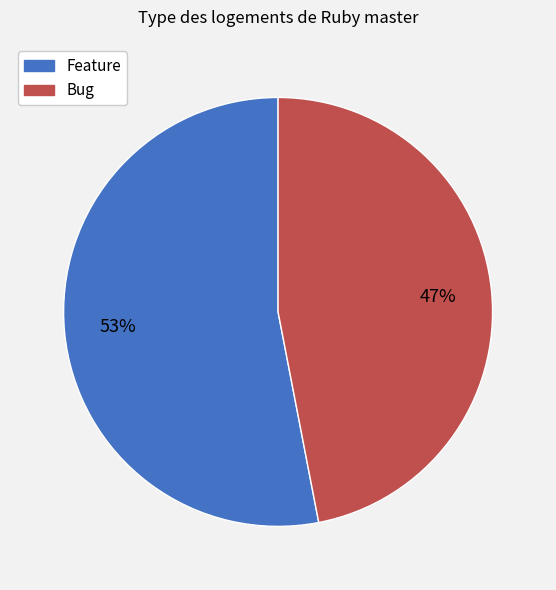

True or false: Bug accounts for 41% of the total.

False